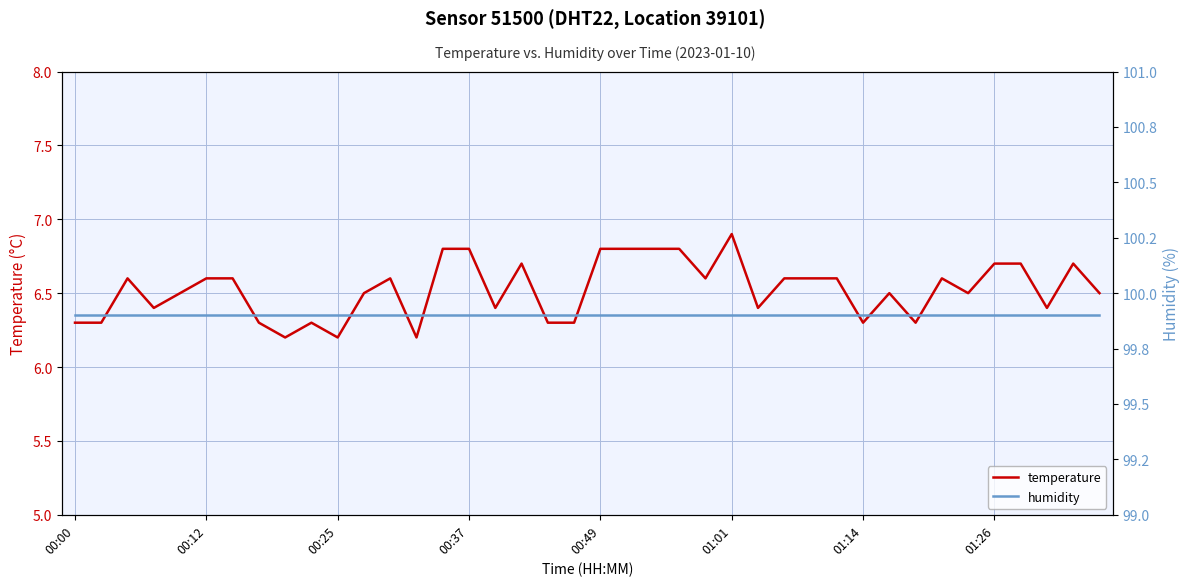

List the series in order of their peak value, lowest first.

temperature, humidity